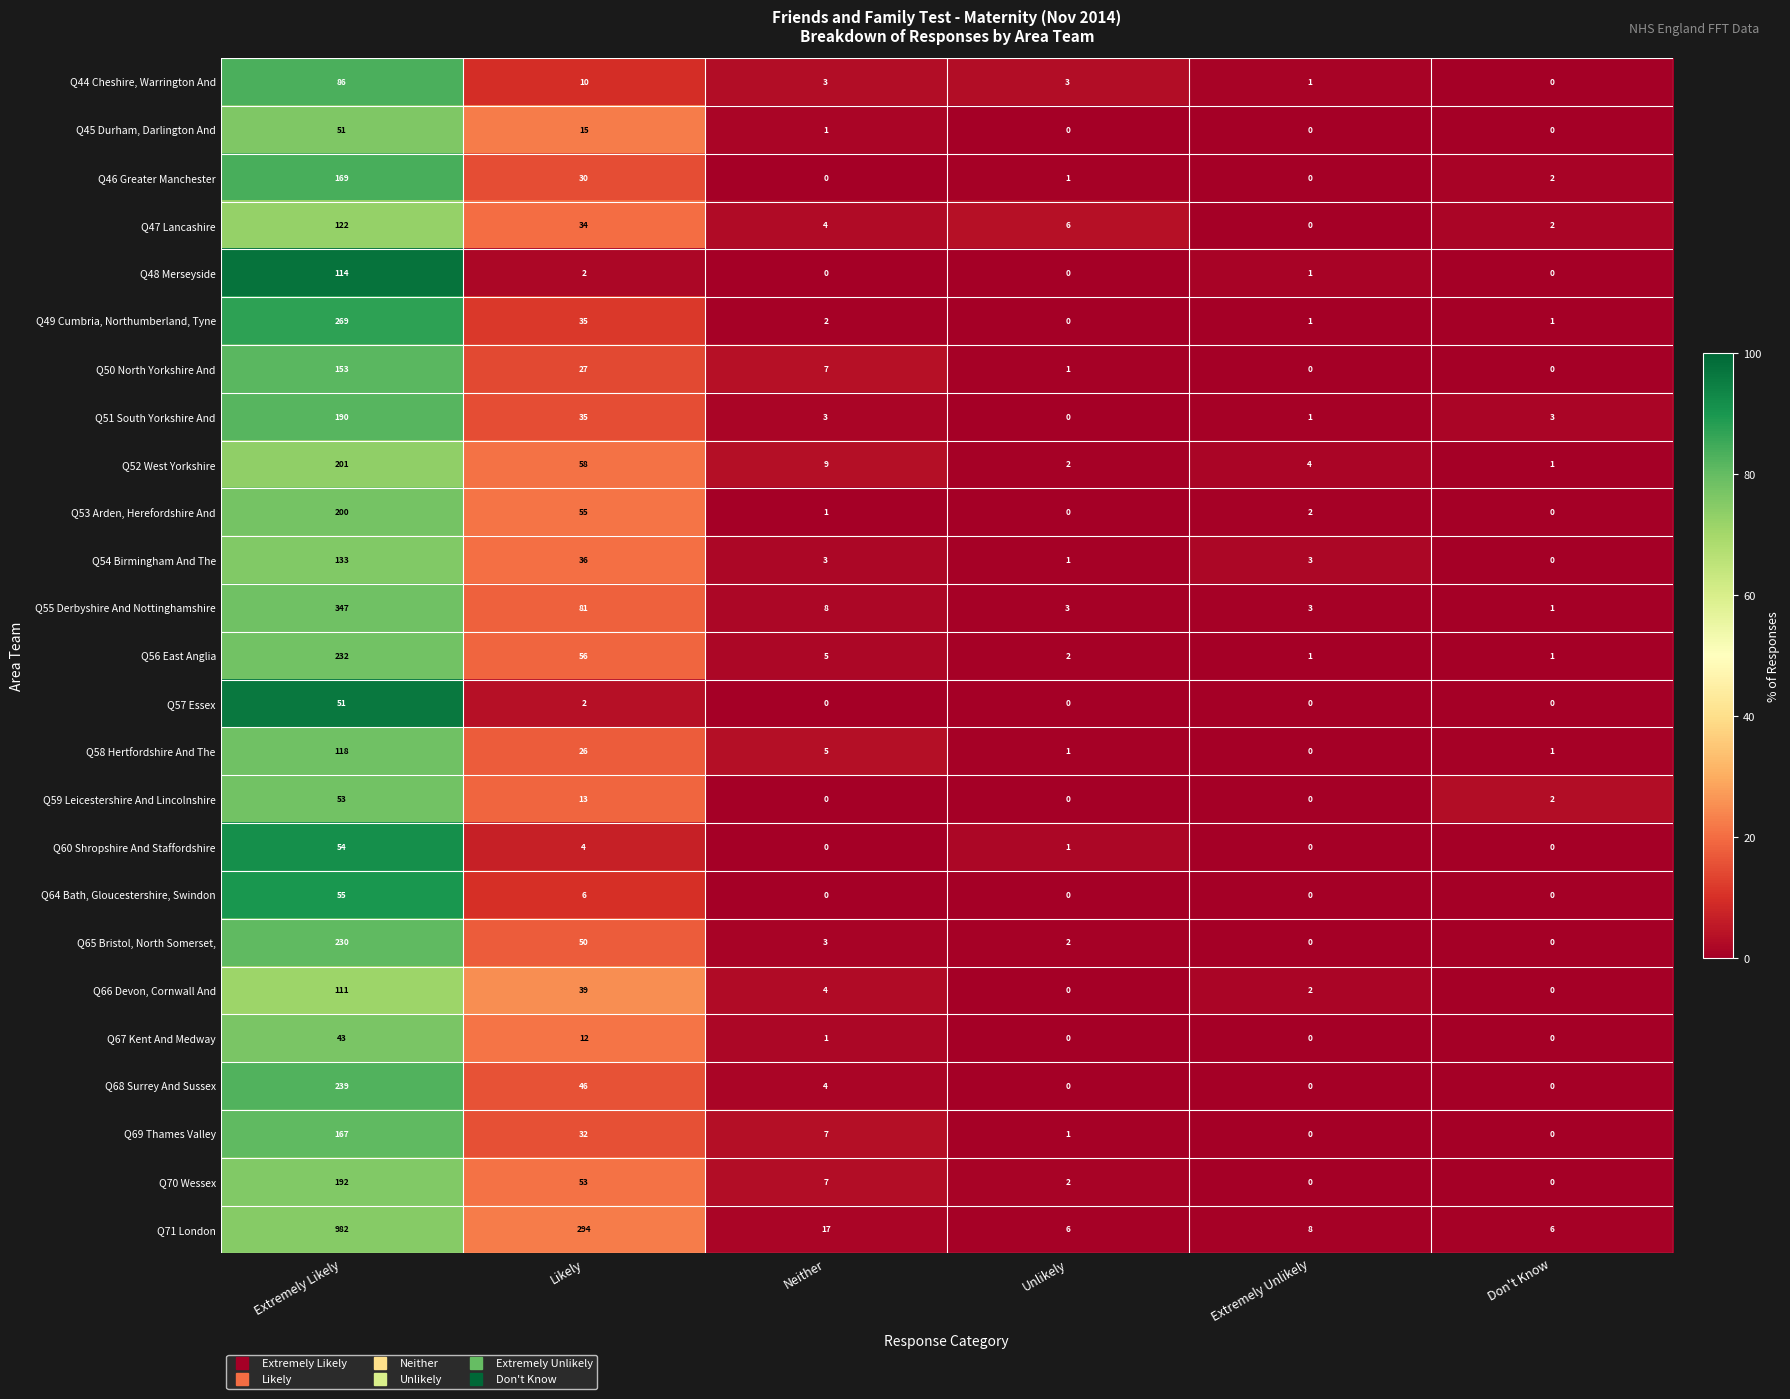

How many data points in Q59 Leicestershire And Lincolnshire are less than 2?

3